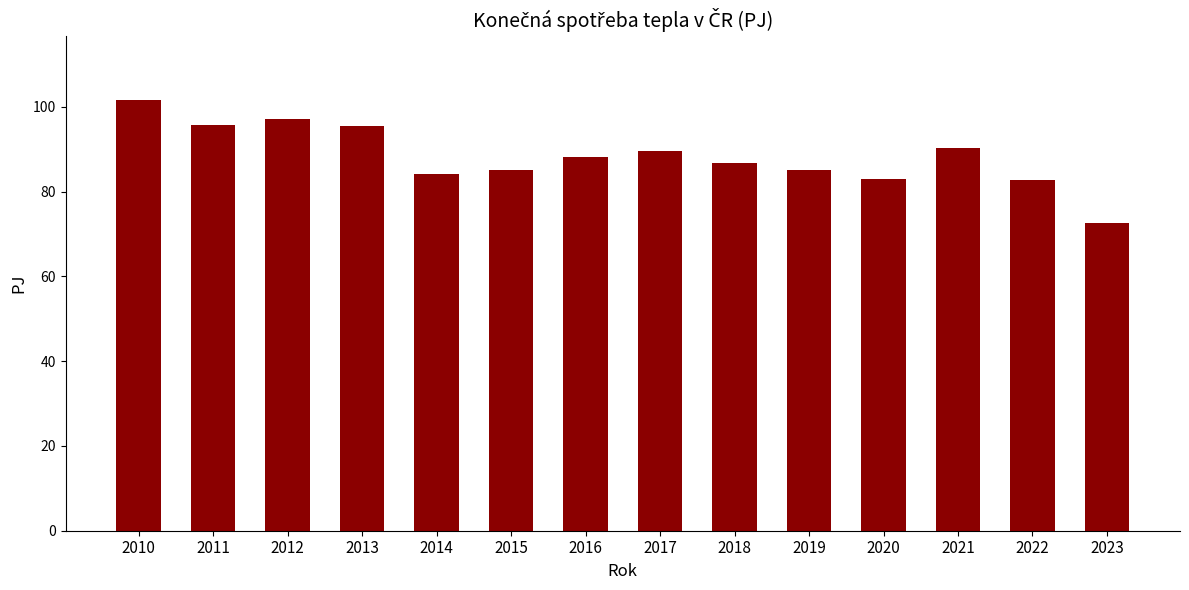

Does the chart contain any negative values?

No